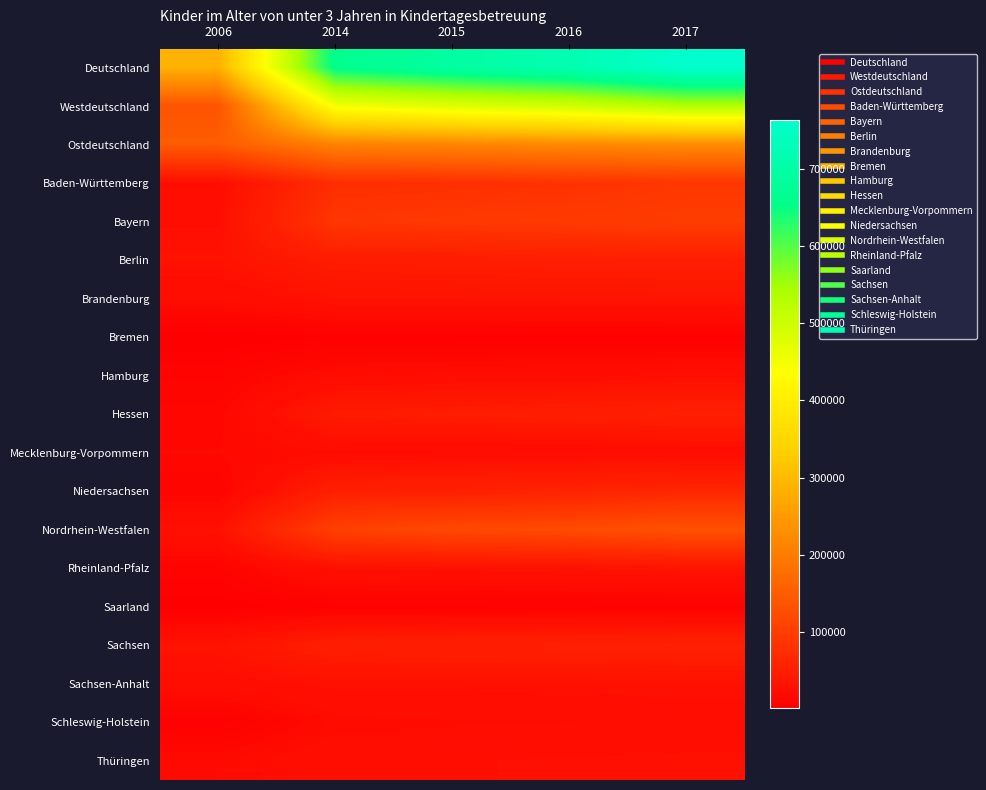

Between 2015 and 2016, which is larger?

2016